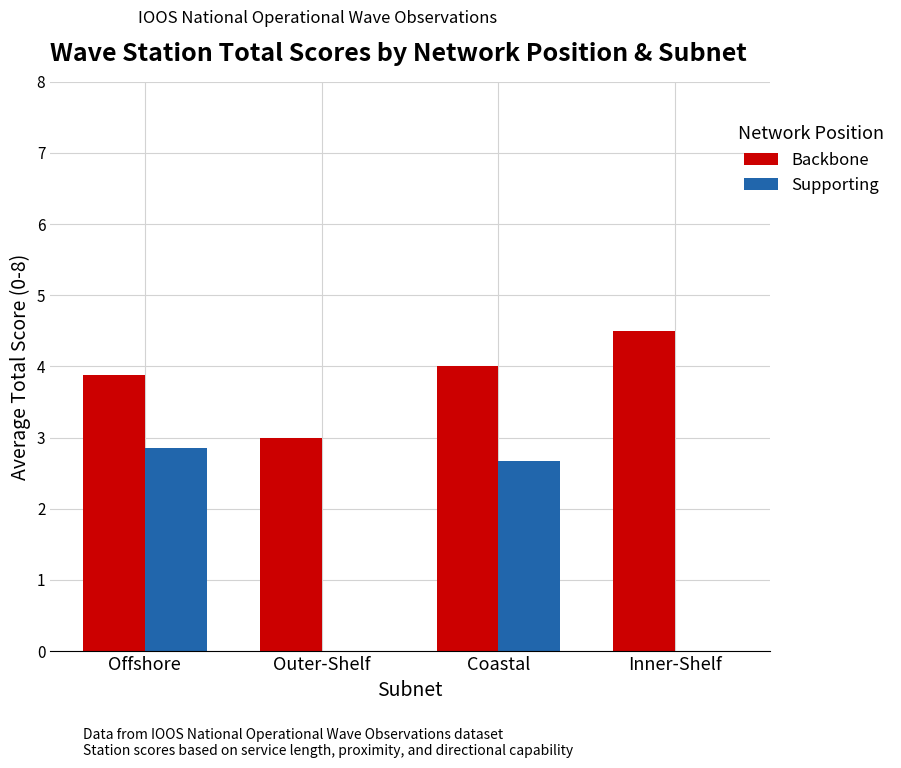

True or false: Supporting has a value of 0.6 at Coastal.

False